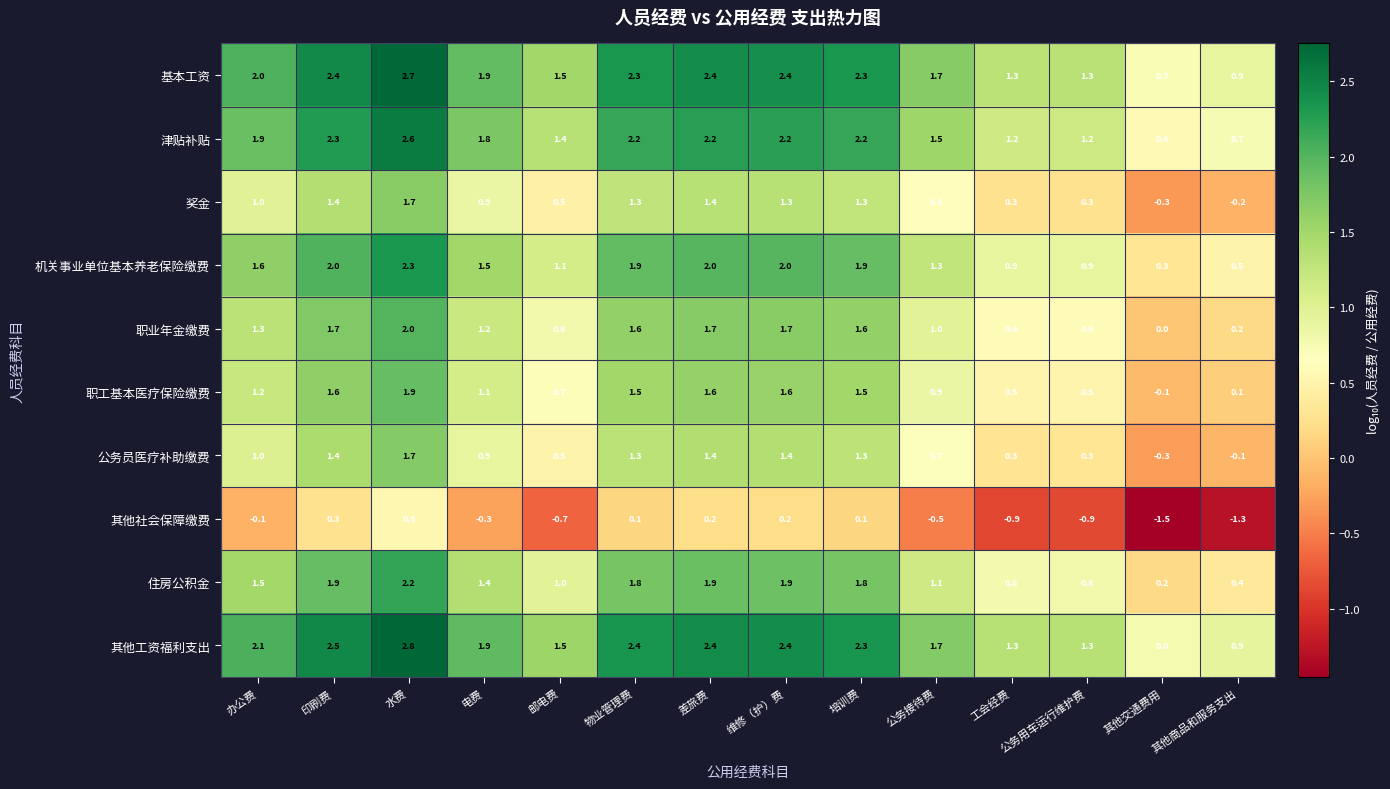

Between 水费 and 公务用车运行维护费, which series saw the biggest shift?

其他工资福利支出